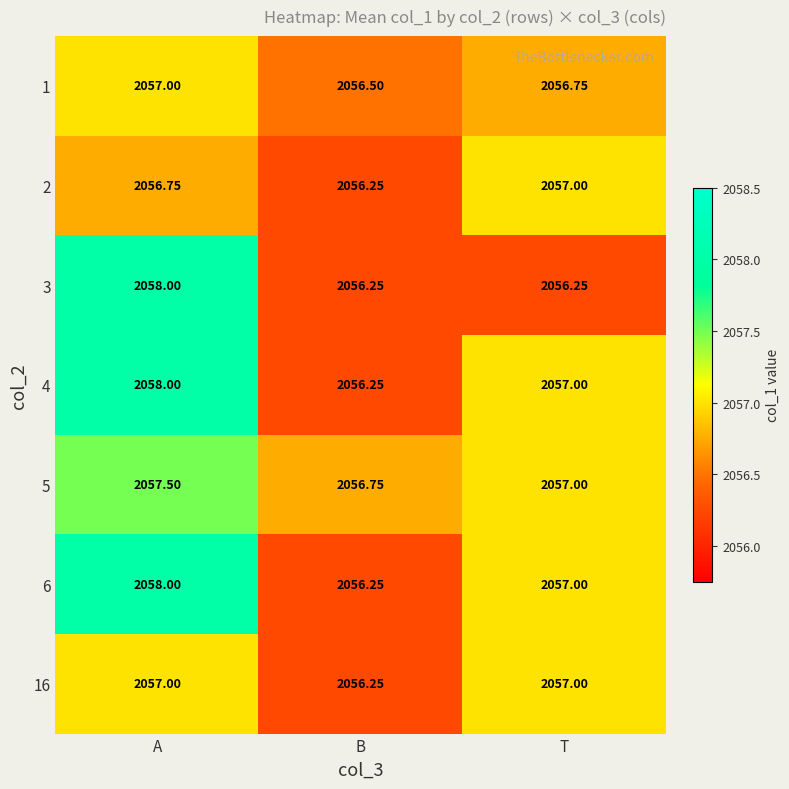

At which category is the sum across all series the highest?

A